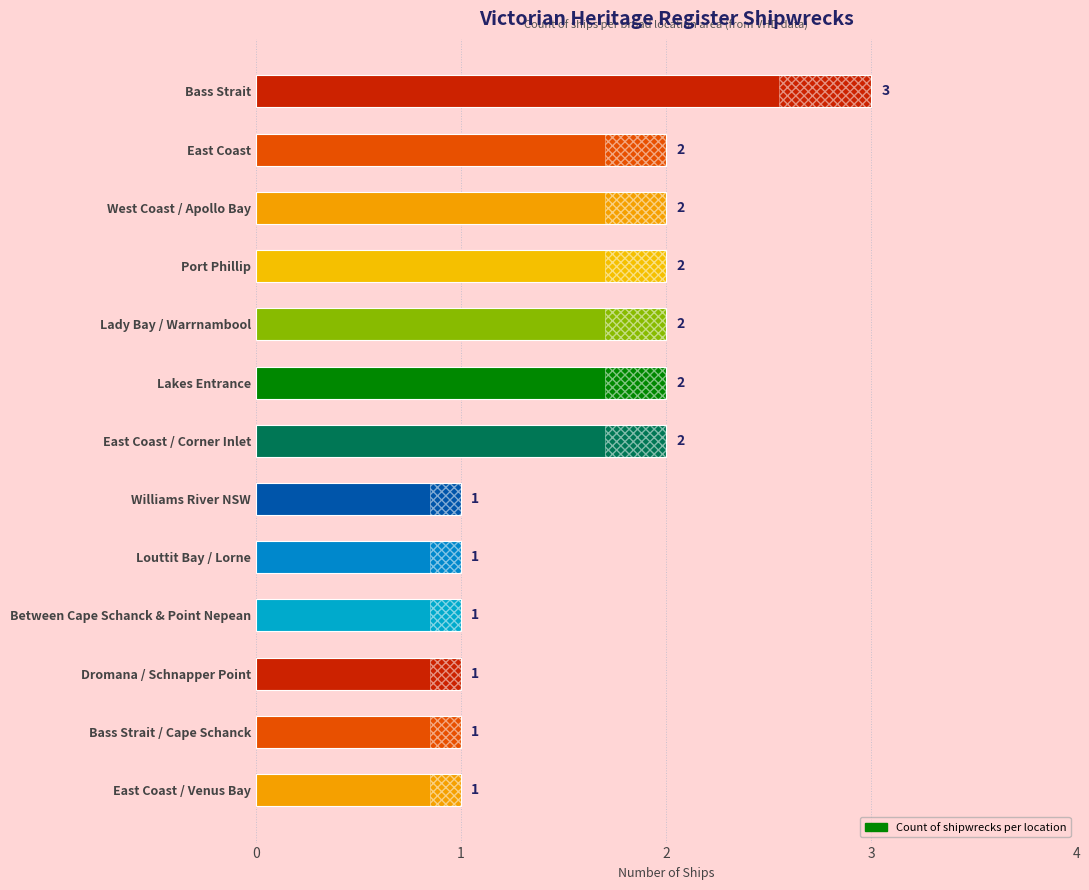

What is the sum of the values at 1 and 12?

3